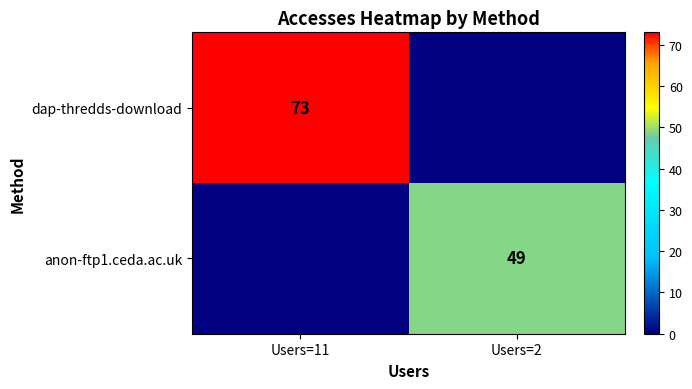

Is it true that anon-ftp1.ceda.ac.uk equals 21 at Users=2?

False